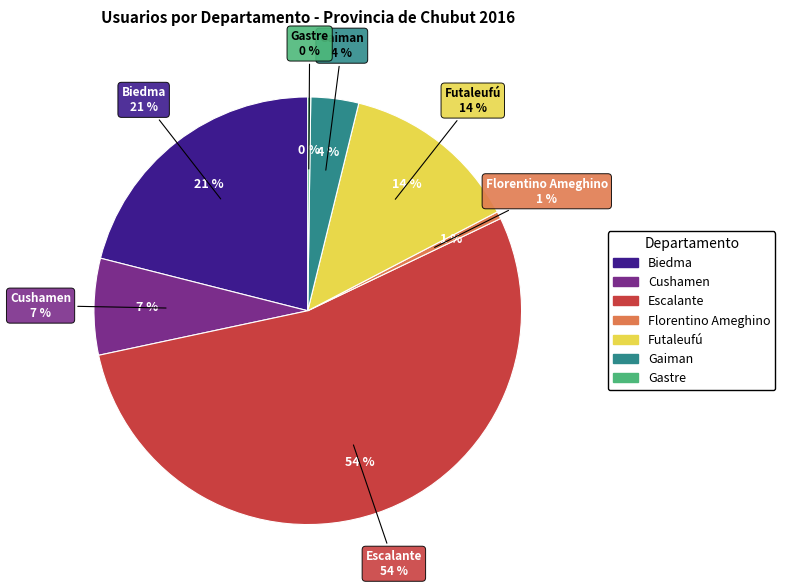

How much of the chart is everything except Futaleufú?

86.5%